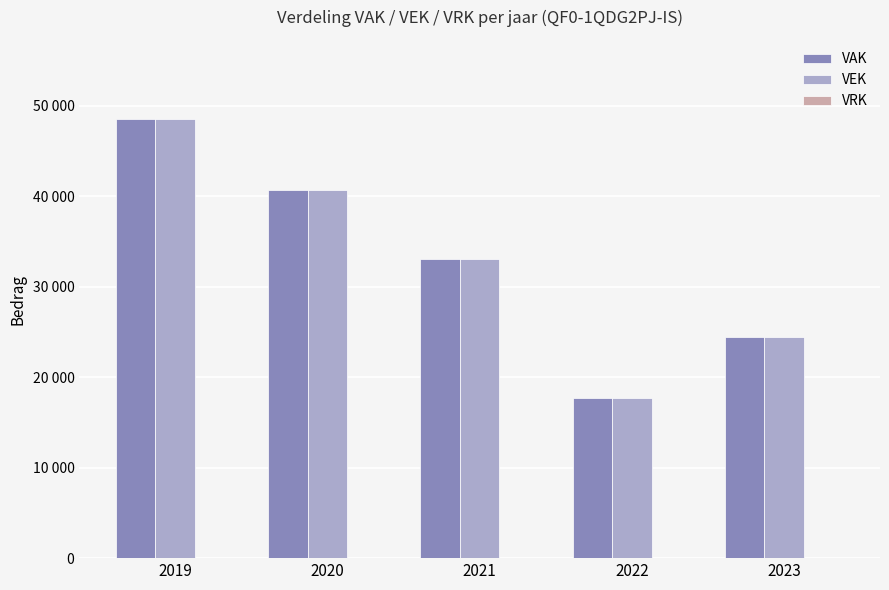

Does the chart contain any negative values?

No